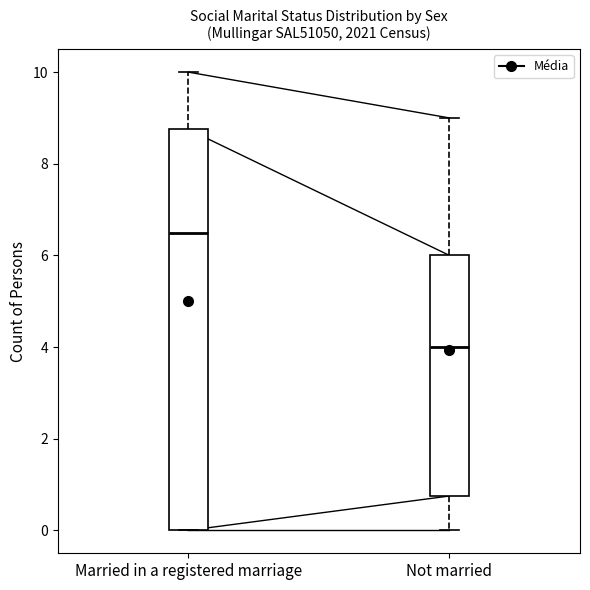

Which box has the lowest median line?

Not married